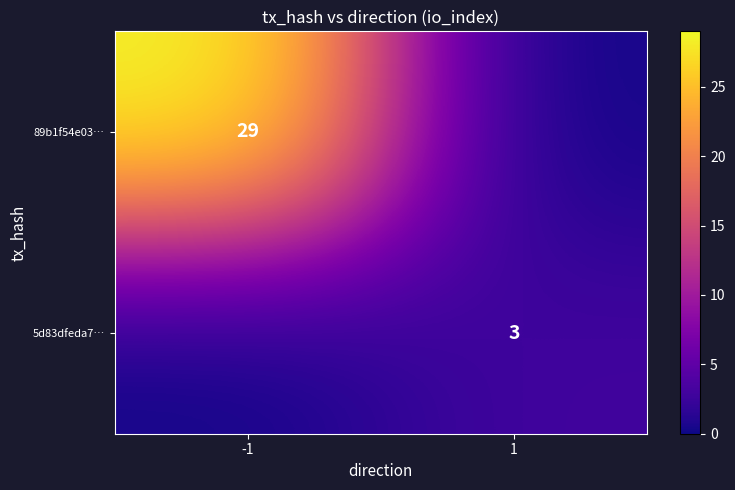

How many 89b1f54e03… values are between 0 and 29?

2